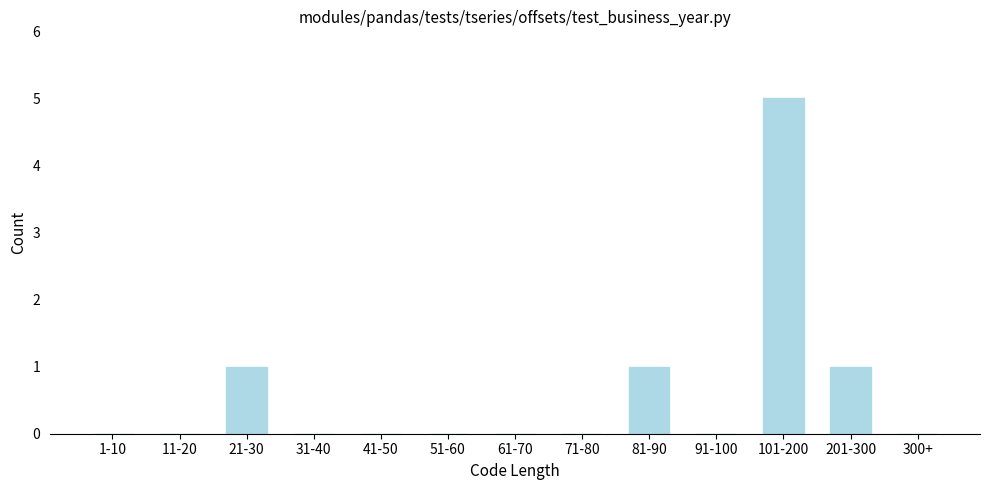

Reading right to left, what are all the values shown in this chart?

300+=0	201-300=1	101-200=5	91-100=0	81-90=1	71-80=0	61-70=0	51-60=0	41-50=0	31-40=0	21-30=1	11-20=0	1-10=0